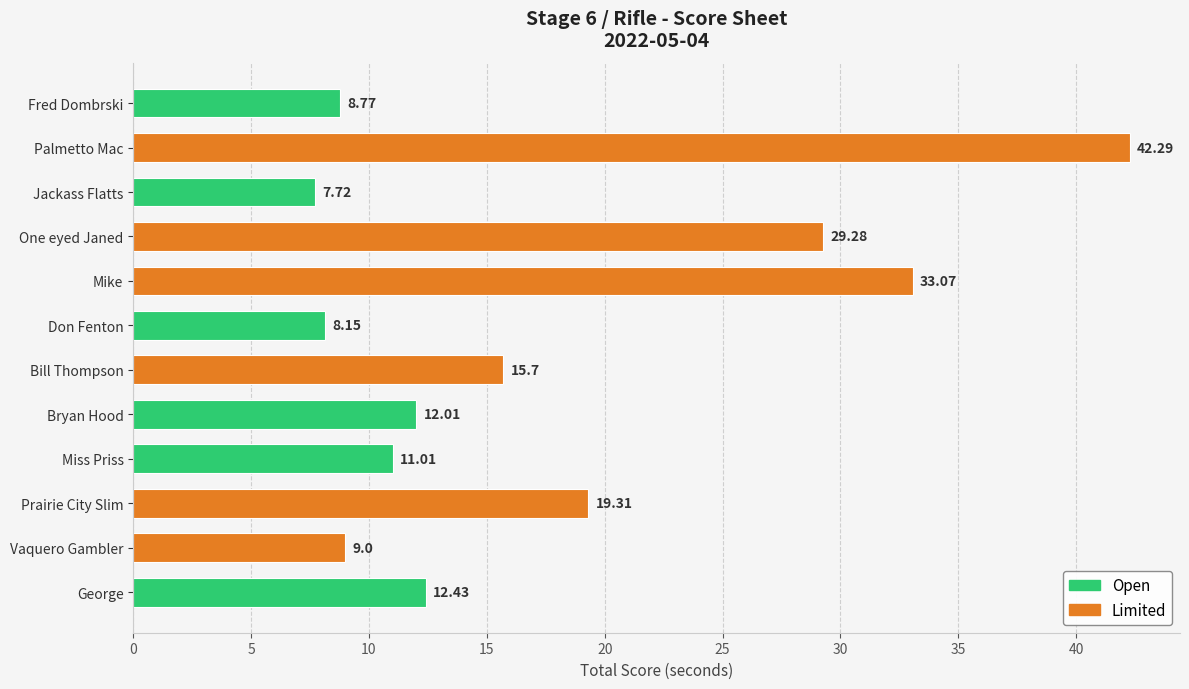

Between Prairie City Slim and Fred Dombrski, which is larger?

Prairie City Slim